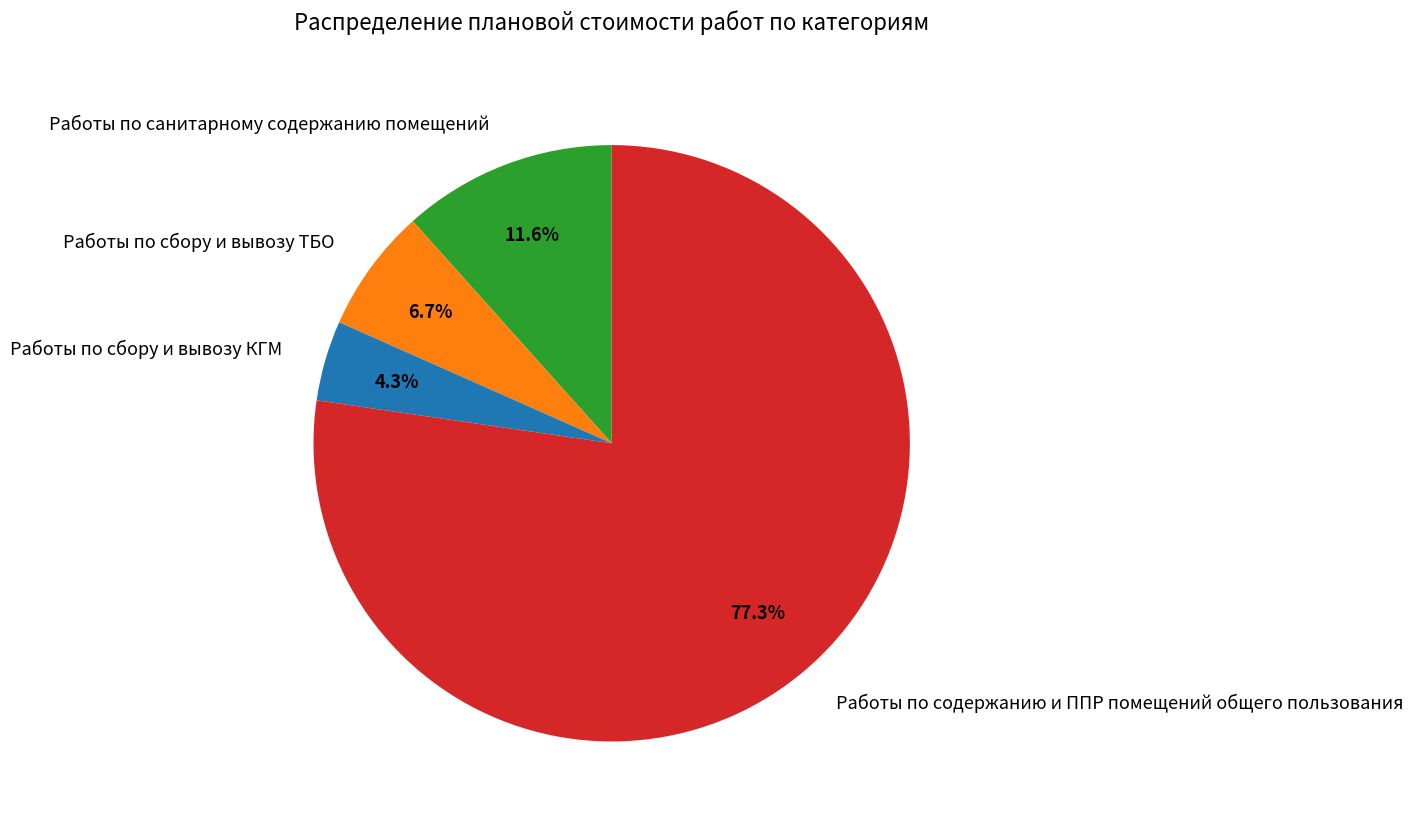

What is the majority slice?

Работы по содержанию и ППР помещений общего пользования